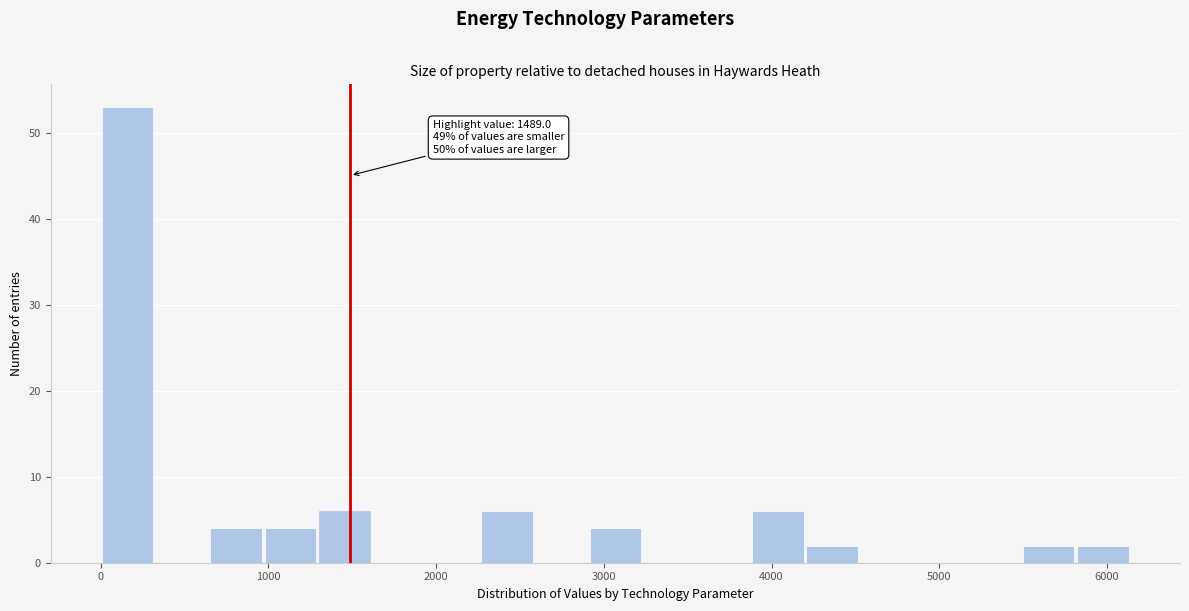

Around what value on the x-axis is the tallest bar? Give the approximate position of its centre, as read against the axis.

200